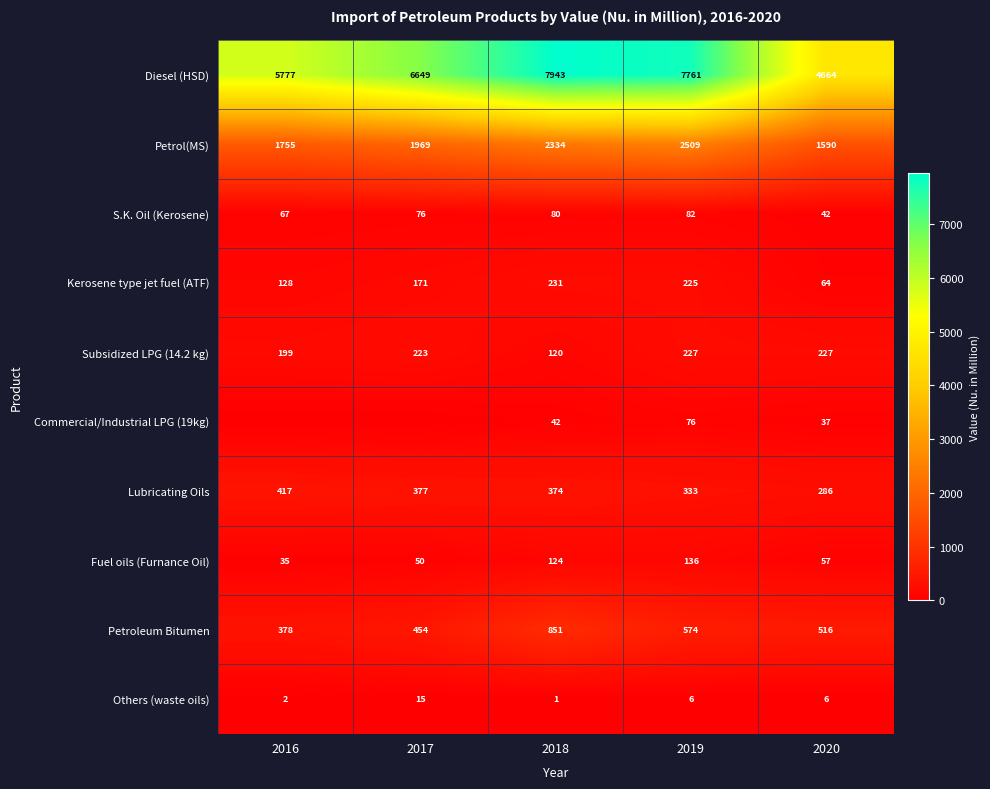

Where is S.K. Oil (Kerosene) nearest to the value 62?

2016